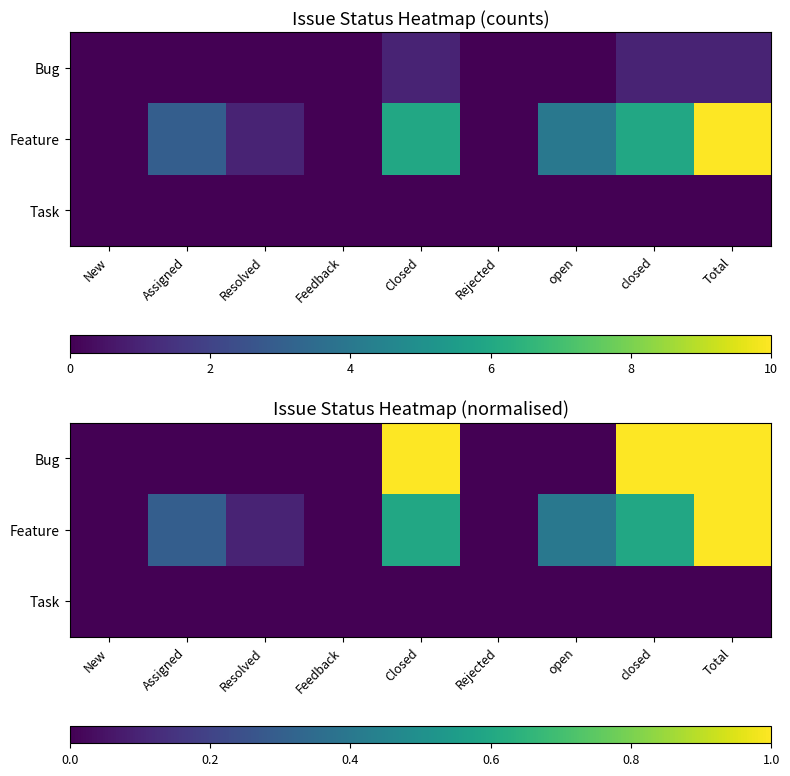

What is the maximum value for Feature?

1.0